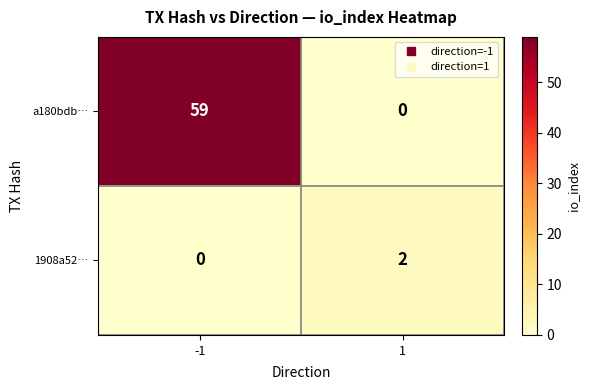

At -1, list the series in order from smallest to largest.

1908a52…, a180bdb…